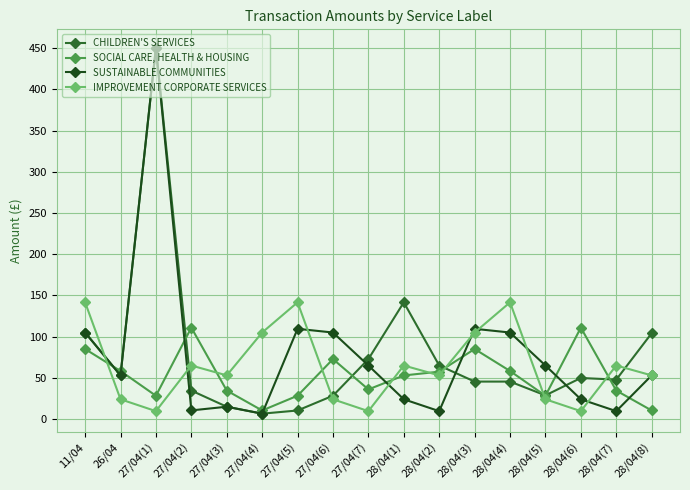

At which category is the sum across all series the highest?

27/04(1)